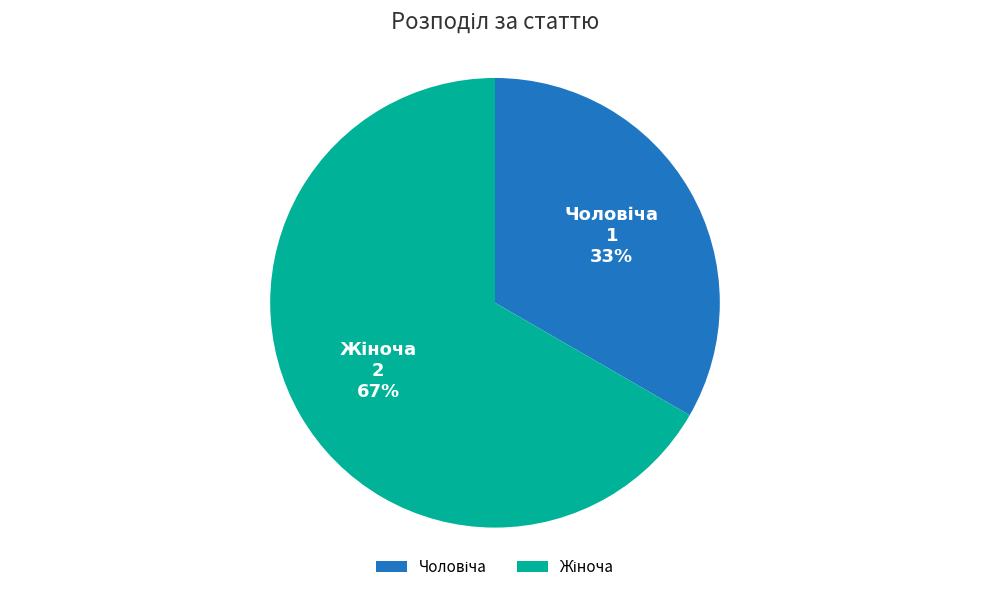

To the nearest percent, what is the average slice percentage?

50%